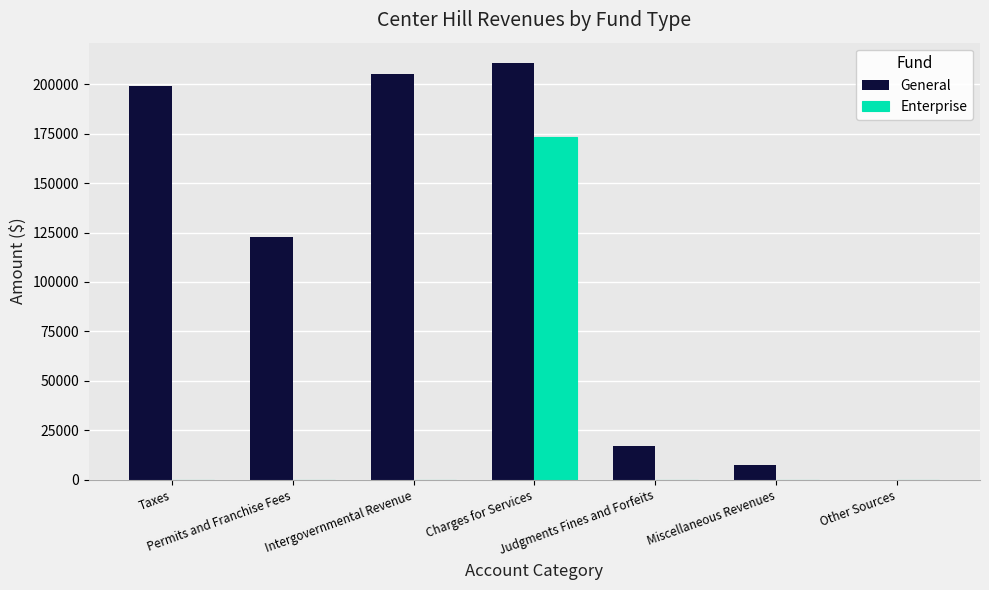

What is the greatest value displayed?

210518